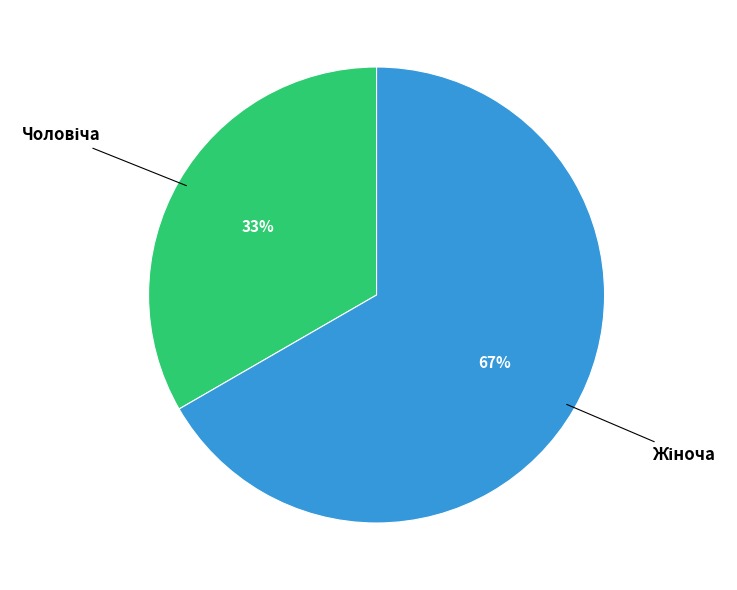

To the nearest percent, what is the average slice percentage?

50%